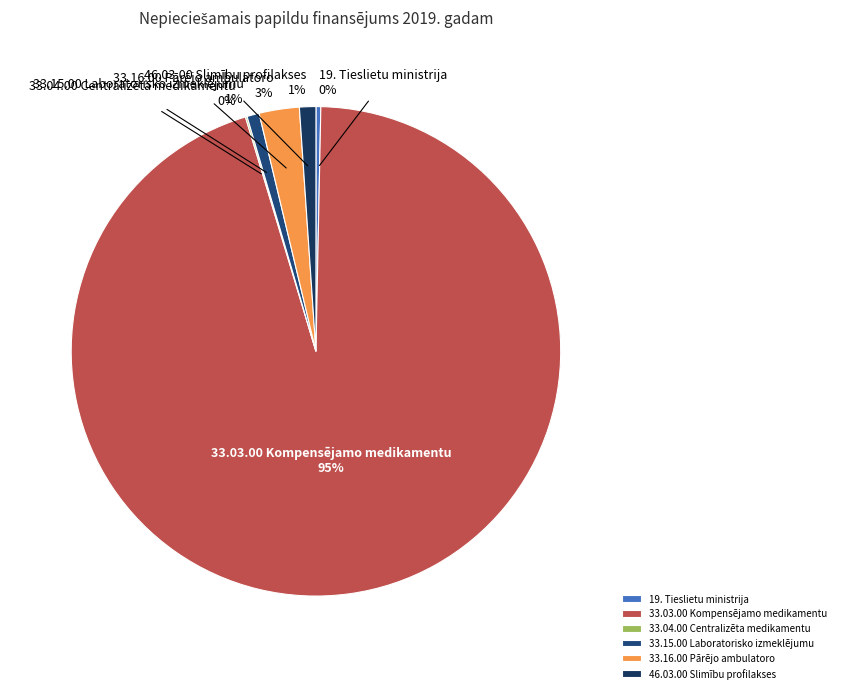

Is there any slice that represents more than half of the pie?

Yes